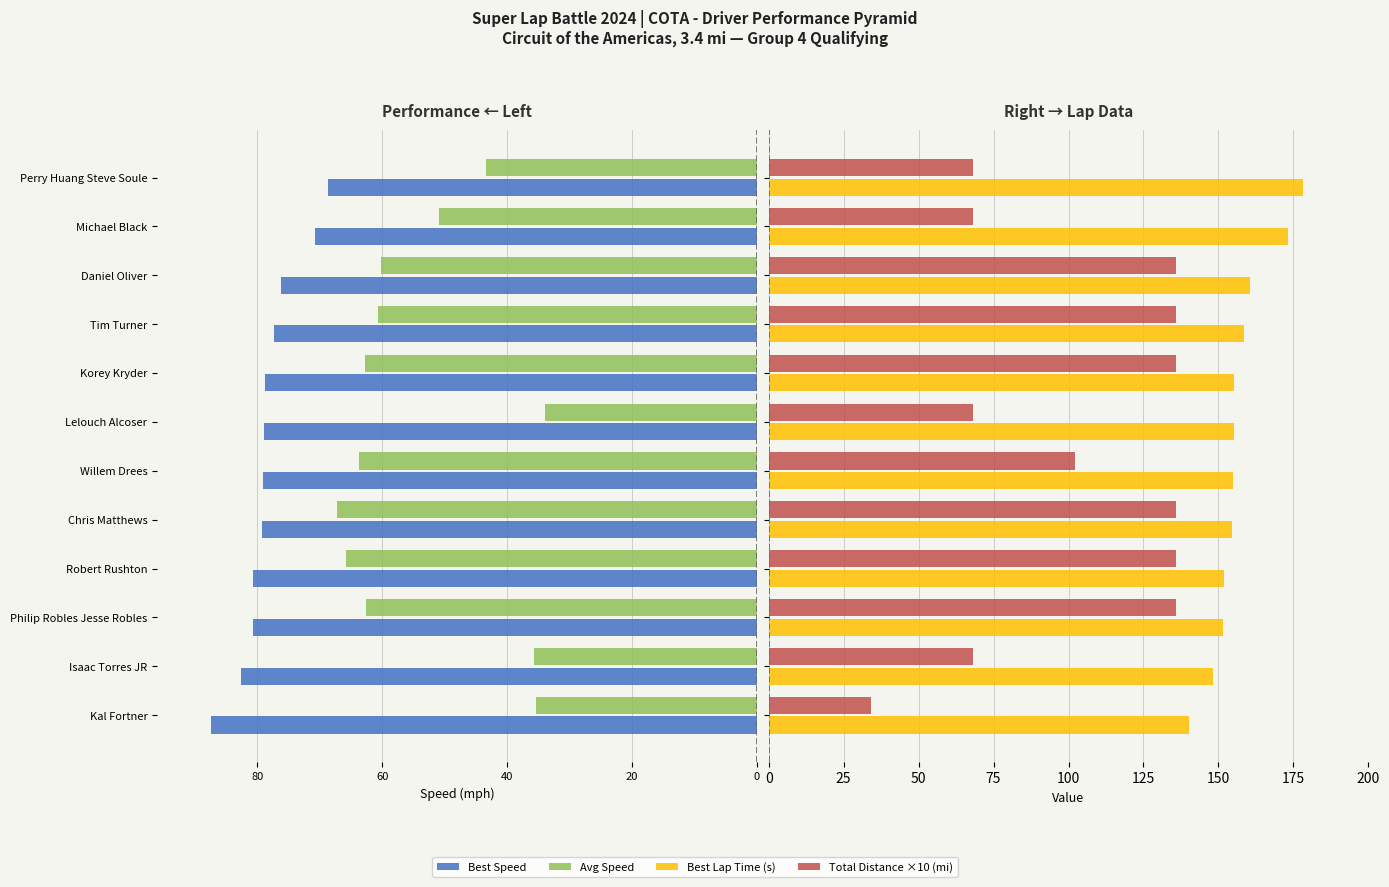

Reading left to right, list all the values displayed in this chart.

Best Speed: -87.3	-82.5	-80.8	-80.7	-79.2	-79.1	-78.9	-78.8	-77.3	-76.3	-70.7	-68.7
Avg Speed: -35.3	-35.6	-62.6	-65.8	-67.3	-63.7	-34.0	-62.8	-60.7	-60.1	-50.9	-43.3
Best Lap Time (s): 140.2	148.3	151.6	151.7	154.5	154.8	155.2	155.3	158.4	160.5	173.1	178.3
Total Distance ×10 (mi): 34.0	68.0	136.0	136.0	136.0	102.0	68.0	136.0	136.0	136.0	68.0	68.0